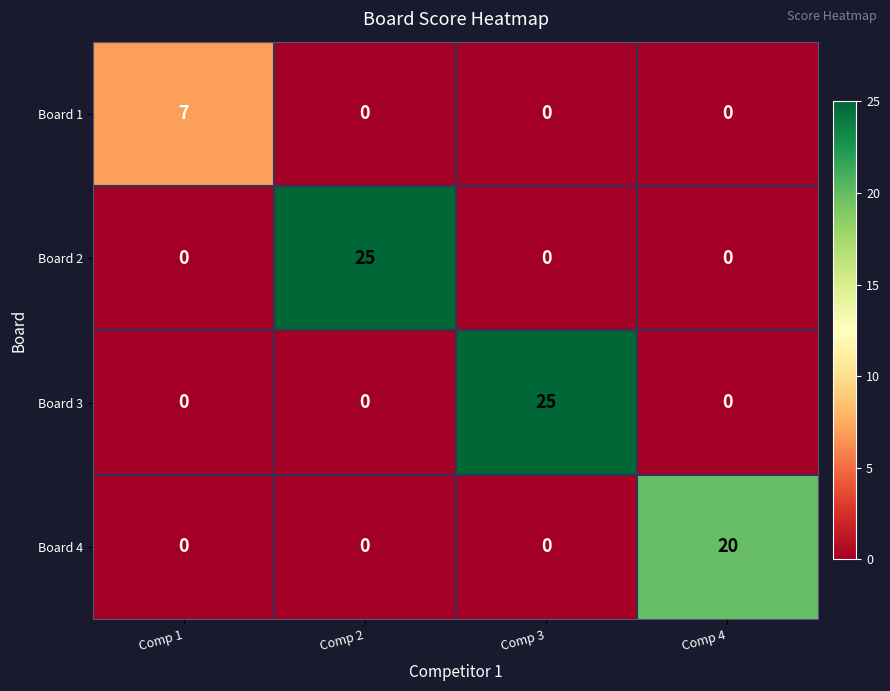

What is the total value across all series at Comp 3?

25